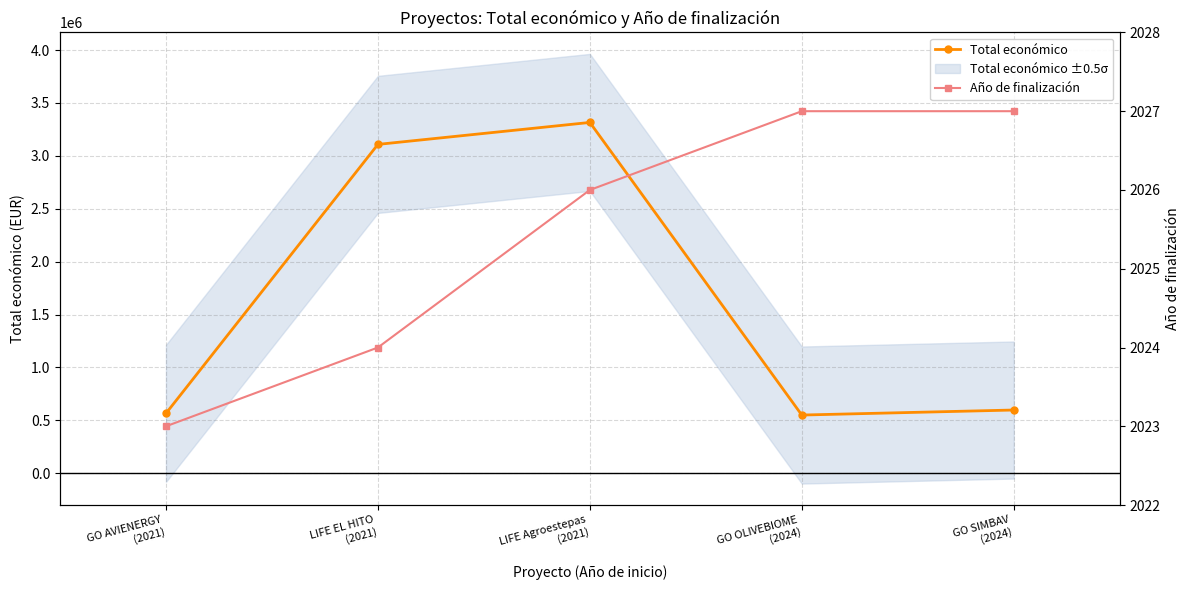

What is the total value across all series at GO SIMBAV
(2024)?

599678